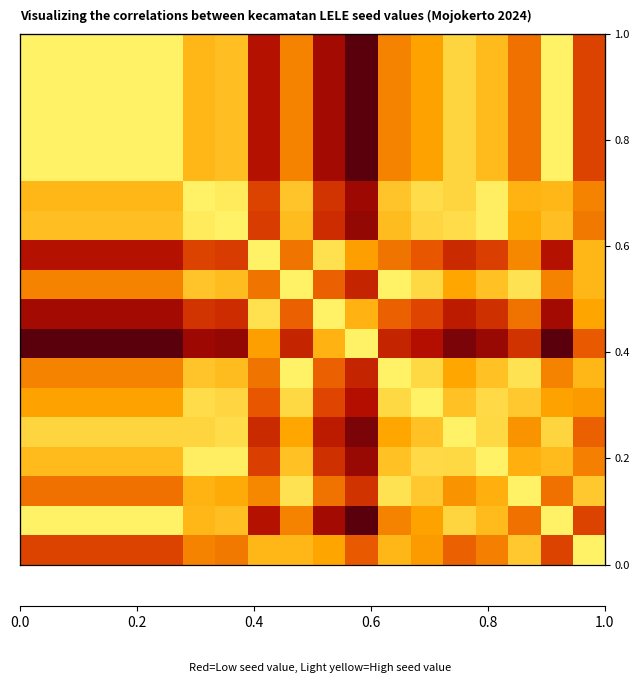

How many series are shown in this chart?

18